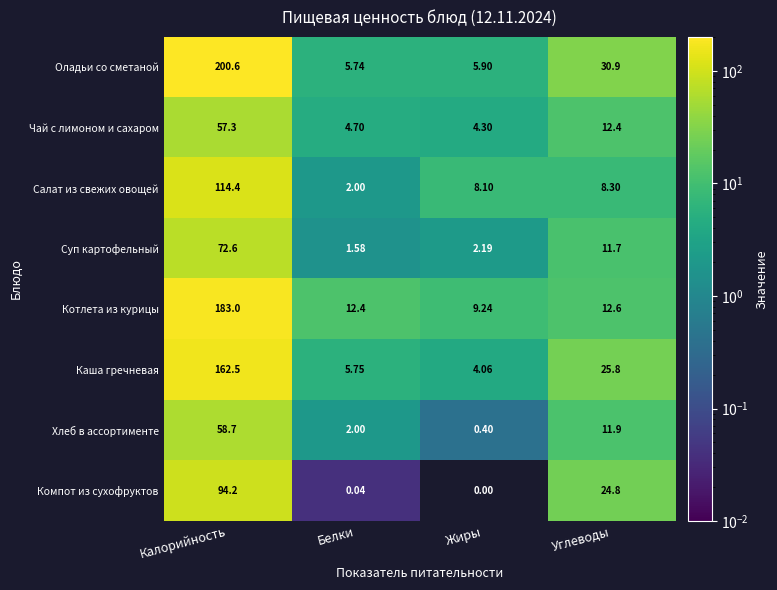

Where does the Салат из свежих овощей series first go above 8?

Калорийность